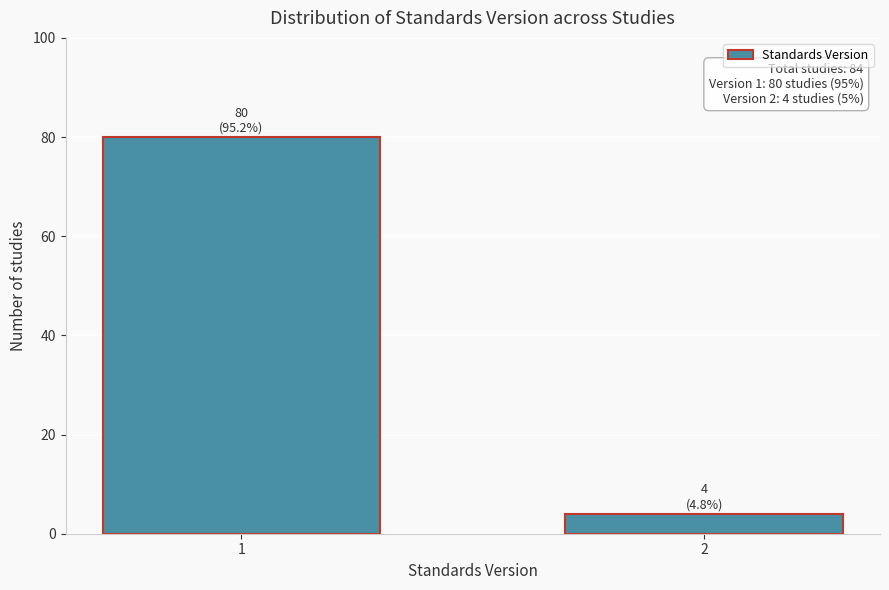

Reading left to right, list all the values displayed in this chart.

80	4